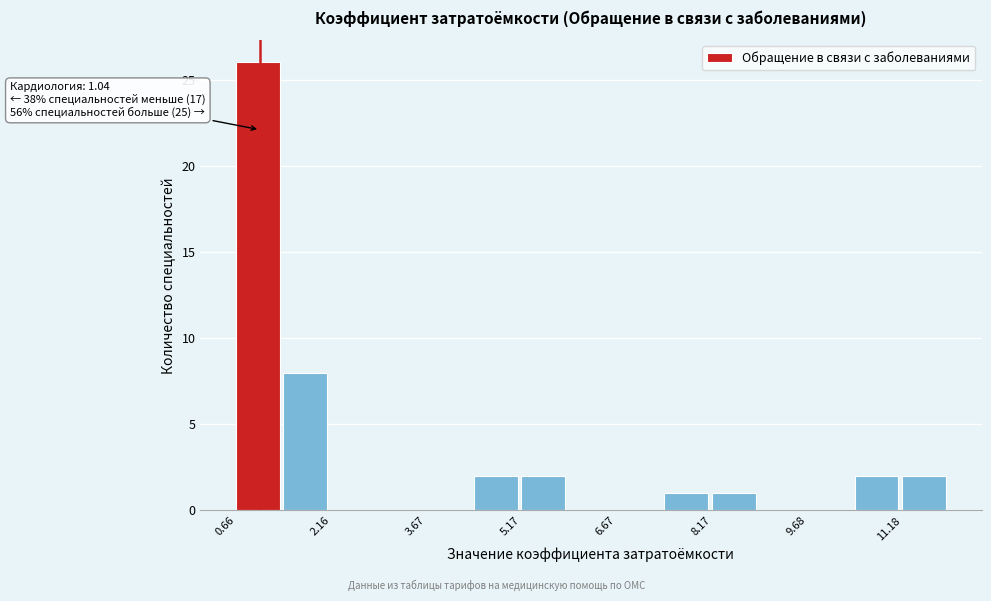

Around what value on the x-axis is the tallest bar? Give the approximate position of its centre, as read against the axis.

1.0